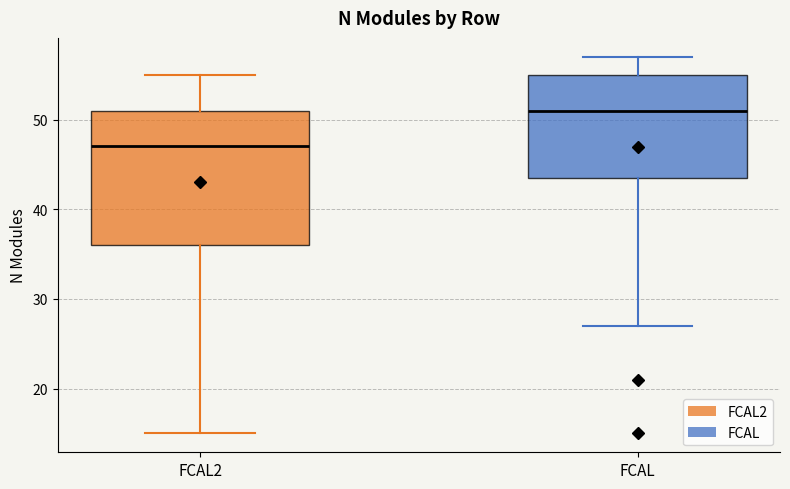

Which box has the lowest median line?

FCAL2